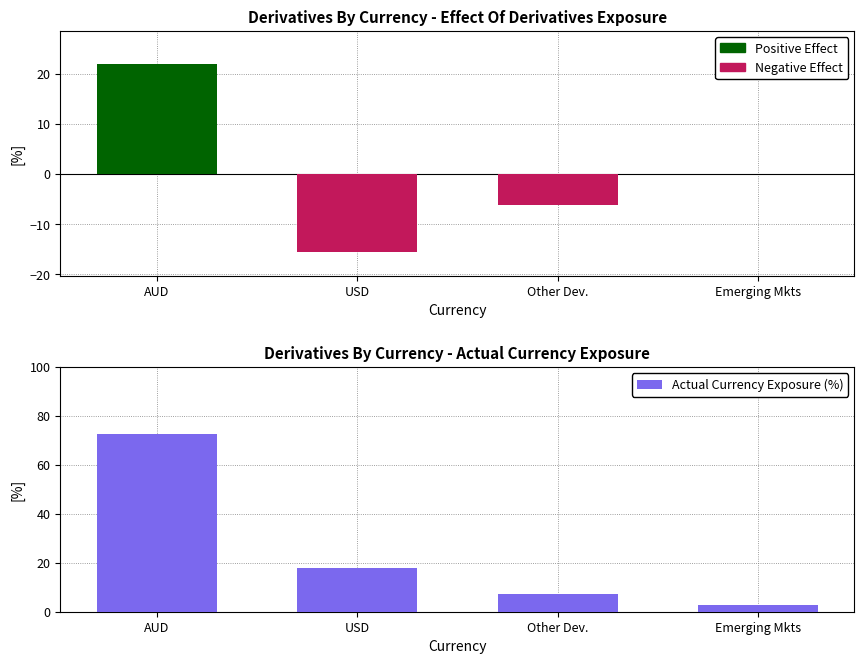

List the labels in order of value, smallest first.

Emerging Mkts, Other Dev., USD, AUD